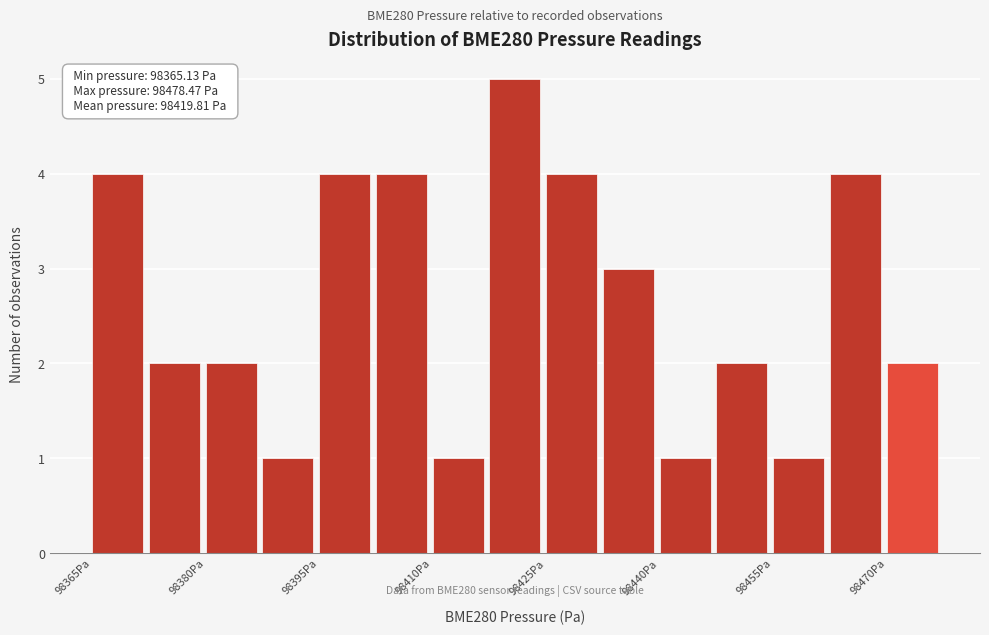

Around what value on the x-axis is the tallest bar? Give the approximate position of its centre, as read against the axis.

98422